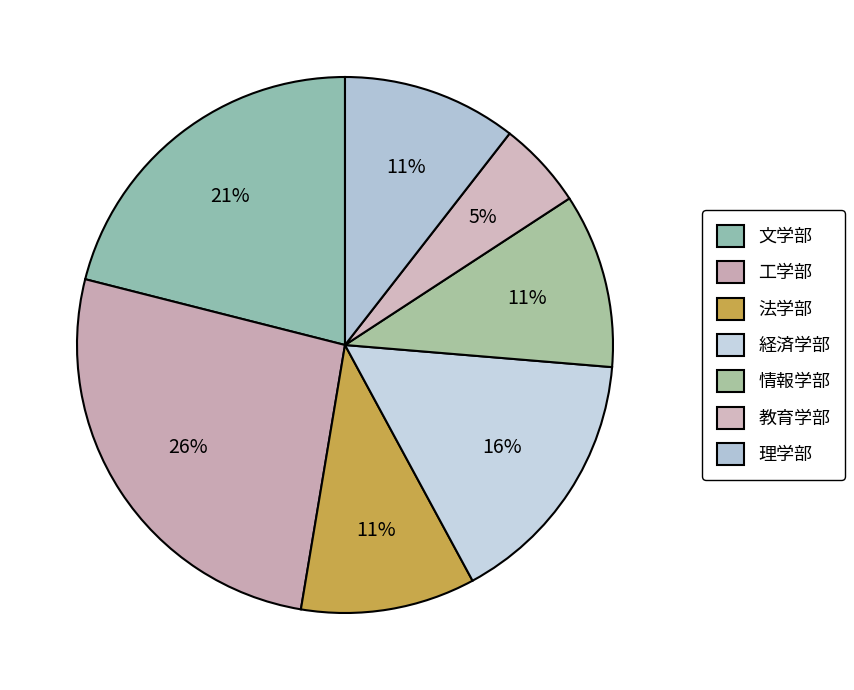

Which has a higher value, 経済学部 or 文学部?

文学部